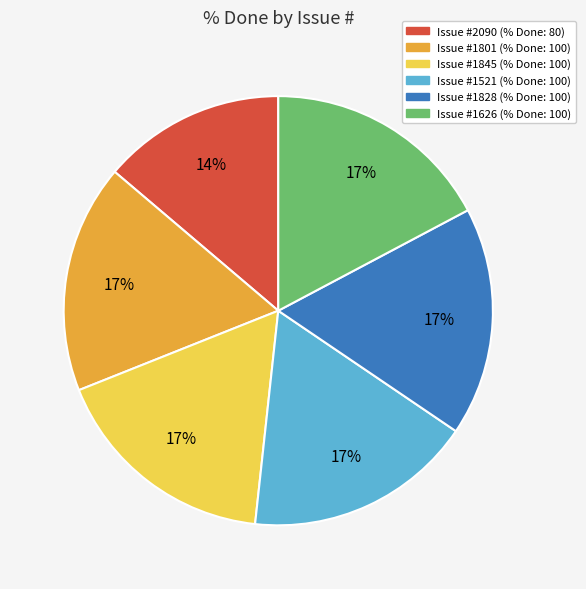

Count the number of slices in the pie.

6